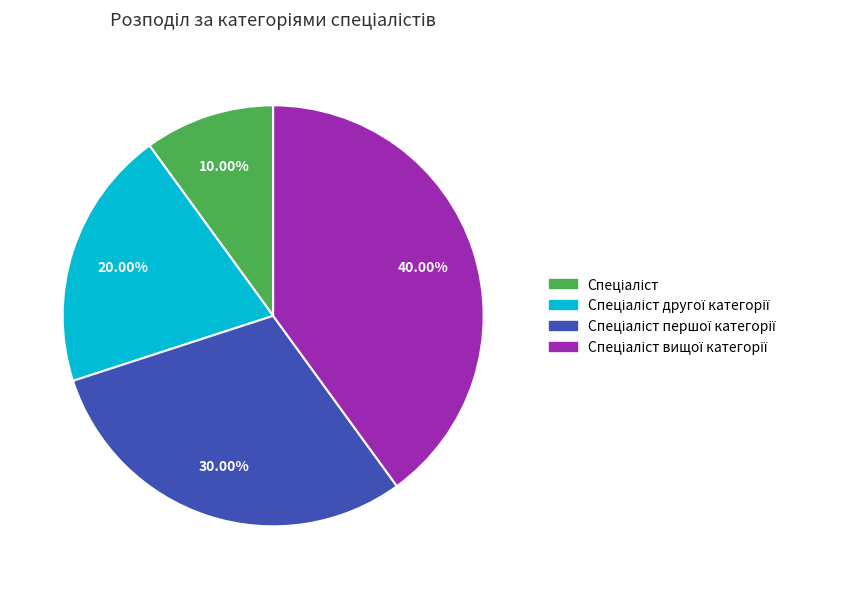

Does any single category account for the majority?

No